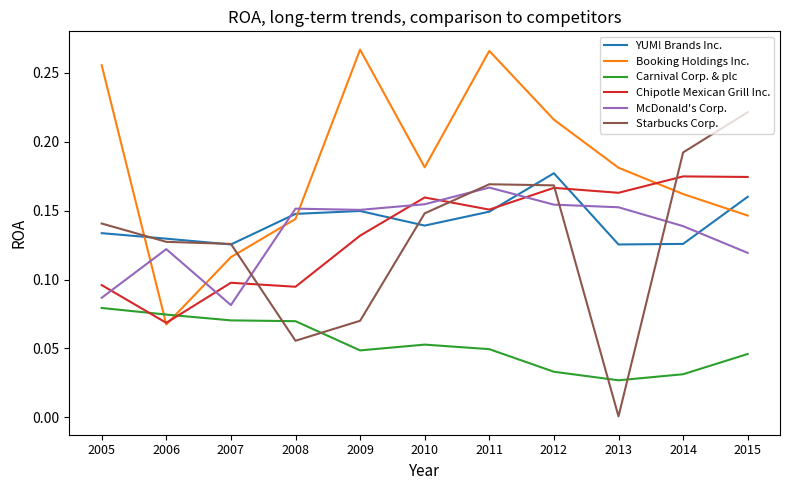

Which series has the largest total across all categories?

Booking Holdings Inc.